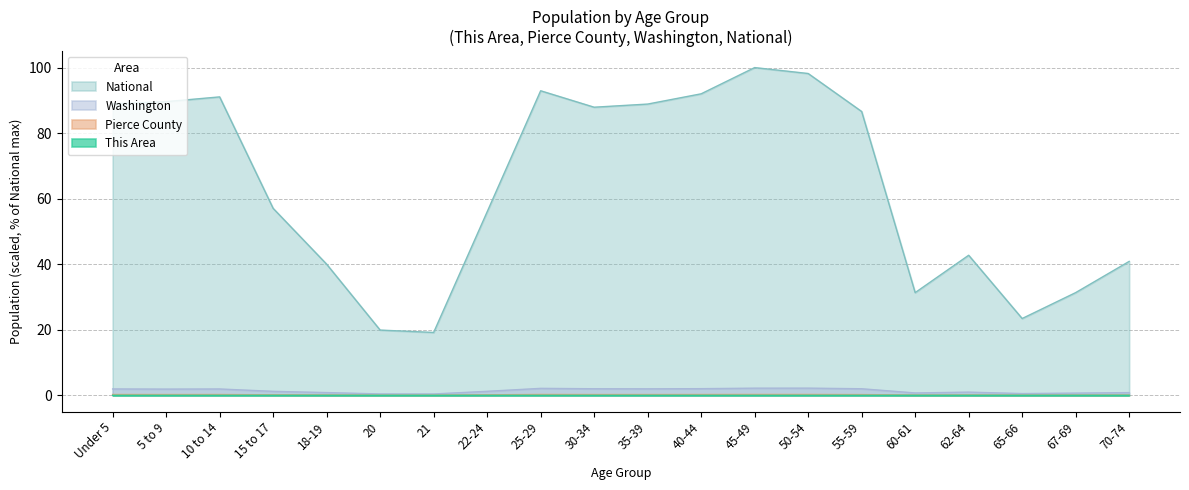

Reading left to right, extract all data points from this chart.

This Area: Under 5=0.0	5 to 9=0.0	10 to 14=0.0	15 to 17=0.0	18-19=0.0	20=0.0	21=0.0	22-24=0.0	25-29=0.0	30-34=0.0	35-39=0.0	40-44=0.0	45-49=0.0	50-54=0.0	55-59=0.0	60-61=0.0	62-64=0.0	65-66=0.0	67-69=0.0	70-74=0.0
Pierce County: Under 5=0.2	5 to 9=0.2	10 to 14=0.2	15 to 17=0.1	18-19=0.1	20=0.0	21=0.0	22-24=0.1	25-29=0.3	30-34=0.2	35-39=0.2	40-44=0.2	45-49=0.3	50-54=0.3	55-59=0.2	60-61=0.1	62-64=0.1	65-66=0.1	67-69=0.1	70-74=0.1
Washington: Under 5=1.9	5 to 9=1.9	10 to 14=1.9	15 to 17=1.2	18-19=0.8	20=0.4	21=0.4	22-24=1.2	25-29=2.1	30-34=2.0	35-39=2.0	40-44=2.0	45-49=2.2	50-54=2.2	55-59=2.0	60-61=0.7	62-64=1.0	65-66=0.5	67-69=0.7	70-74=0.8
National: Under 5=89.0	5 to 9=89.6	10 to 14=91.1	15 to 17=57.0	18-19=40.0	20=19.9	21=19.2	22-24=56.0	25-29=92.9	30-34=87.9	35-39=88.9	40-44=92.0	45-49=100.0	50-54=98.2	55-59=86.6	60-61=31.3	62-64=42.7	65-66=23.4	67-69=31.3	70-74=40.9